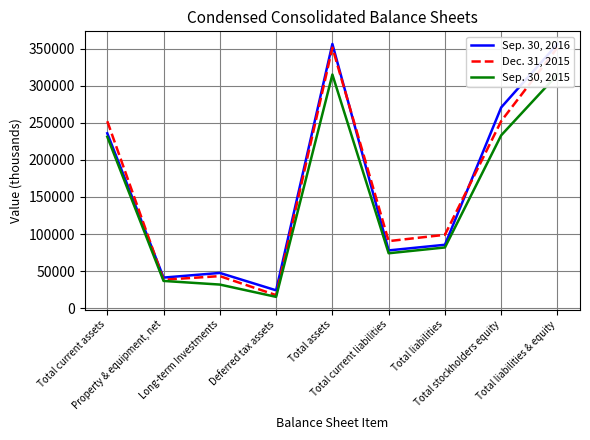

At which label does Sep. 30, 2016 reach its minimum?

Deferred tax assets